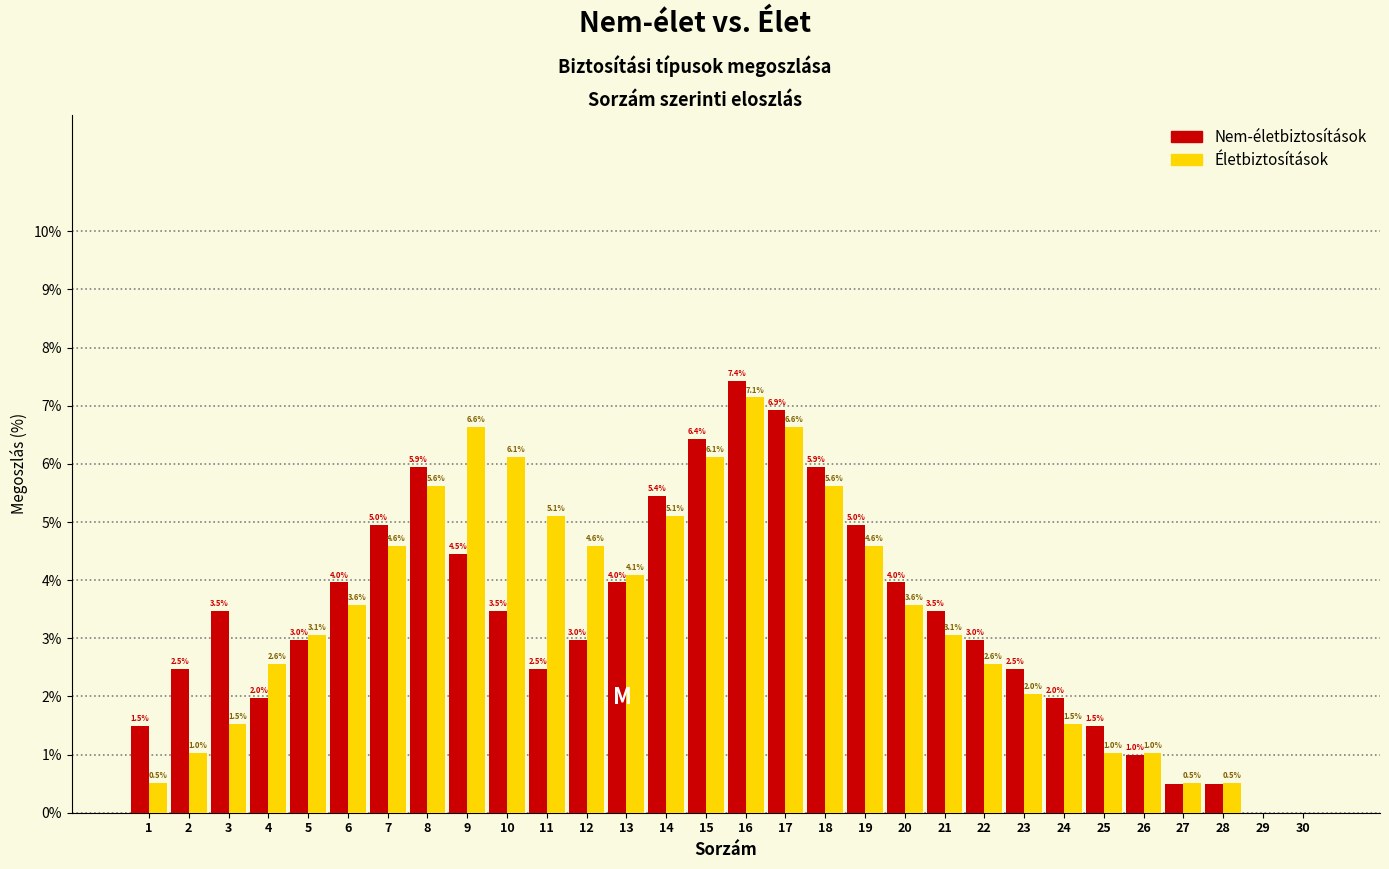

Reading right to left, transcribe all the data shown in this chart.

Nem-életbiztosítások: 30=0.0	29=0.0	28=0.5	27=0.5	26=1.0	25=1.5	24=2.0	23=2.5	22=3.0	21=3.5	20=4.0	19=5.0	18=5.9	17=6.9	16=7.4	15=6.4	14=5.4	13=4.0	12=3.0	11=2.5	10=3.5	9=4.5	8=5.9	7=5.0	6=4.0	5=3.0	4=2.0	3=3.5	2=2.5	1=1.5
Életbiztosítások: 30=0.0	29=0.0	28=0.5	27=0.5	26=1.0	25=1.0	24=1.5	23=2.0	22=2.6	21=3.1	20=3.6	19=4.6	18=5.6	17=6.6	16=7.1	15=6.1	14=5.1	13=4.1	12=4.6	11=5.1	10=6.1	9=6.6	8=5.6	7=4.6	6=3.6	5=3.1	4=2.6	3=1.5	2=1.0	1=0.5